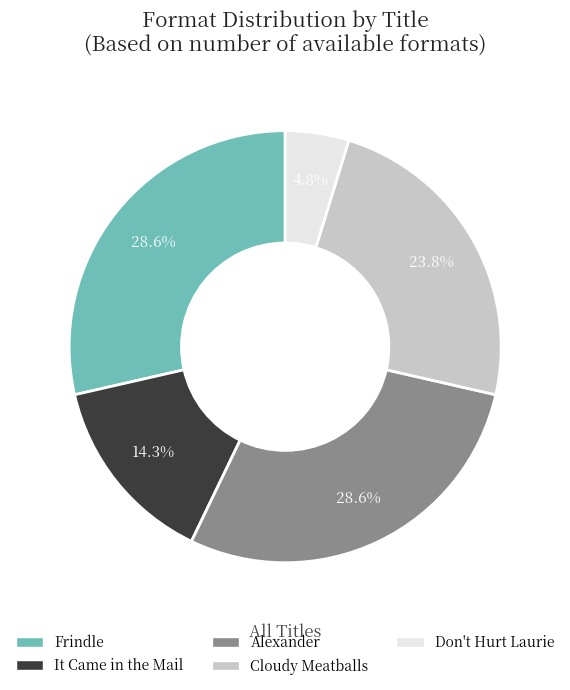

Is there a majority slice in this chart?

No